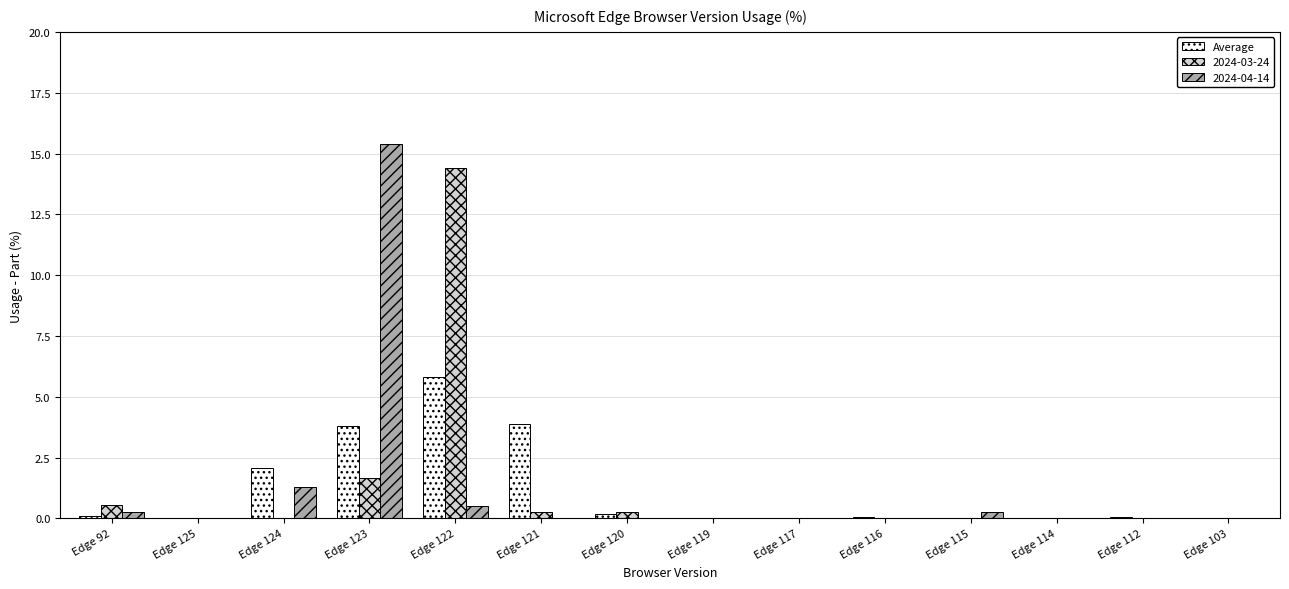

Which series changed the most between Edge 121 and Edge 119?

Average